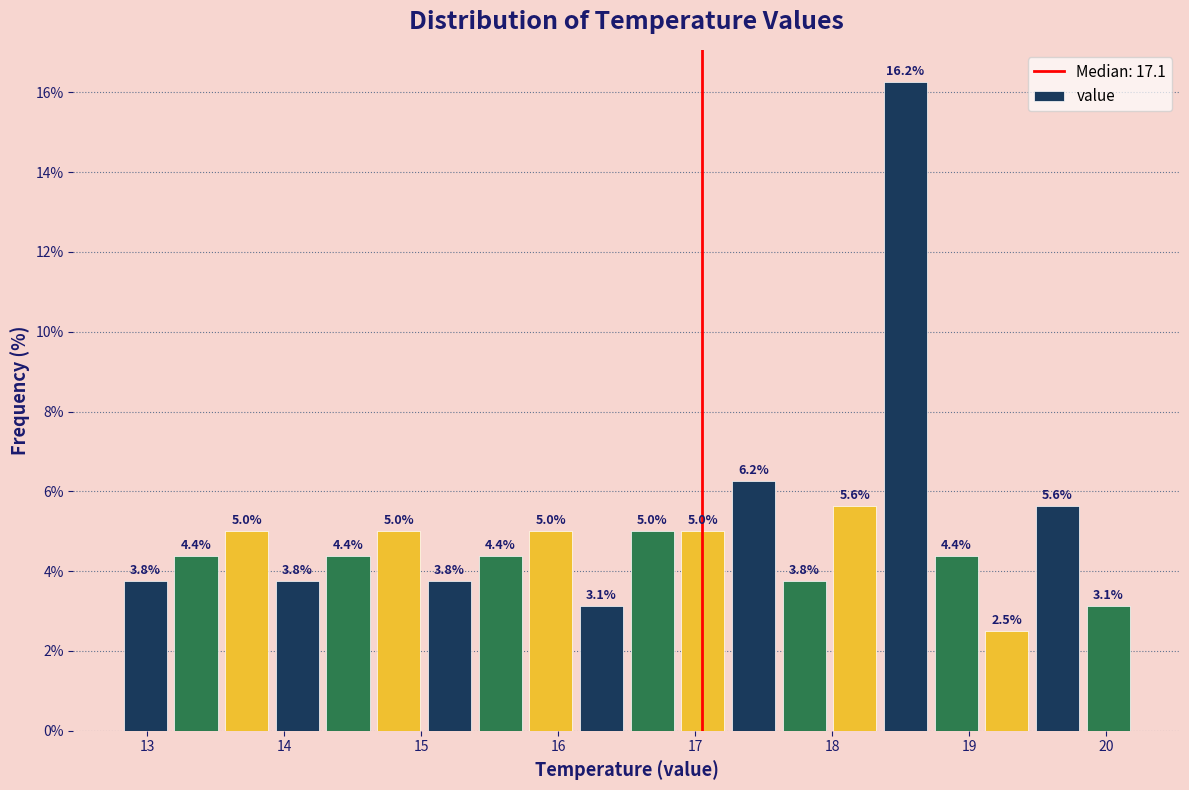

Read against the x-axis, roughly where is the centre of the tallest bar?

18.5